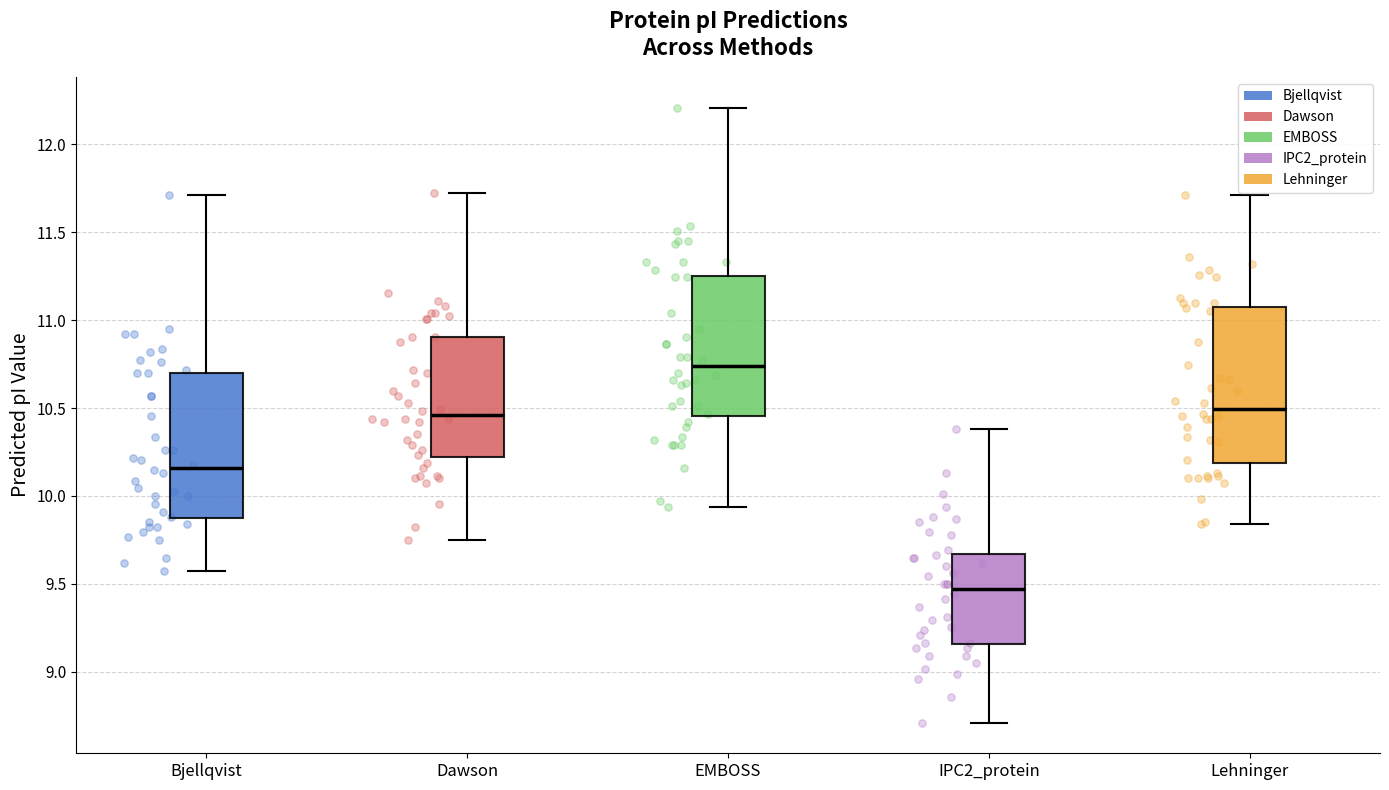

Reading left to right, transcribe this box plot: for each box, give where its median line is, the range the box spans, and where its two whiskers end, as read against the y-axis. The values are not printed on the chart, so give them approximately, as read against the axis.

Bjellqvist: median 10.15, box 9.85 to 10.70, whiskers 9.60 to 11.70
Dawson: median 10.45, box 10.20 to 10.90, whiskers 9.75 to 11.75
EMBOSS: median 10.75, box 10.45 to 11.25, whiskers 9.95 to 12.20
IPC2_protein: median 9.45, box 9.15 to 9.65, whiskers 8.70 to 10.40
Lehninger: median 10.50, box 10.20 to 11.05, whiskers 9.85 to 11.70